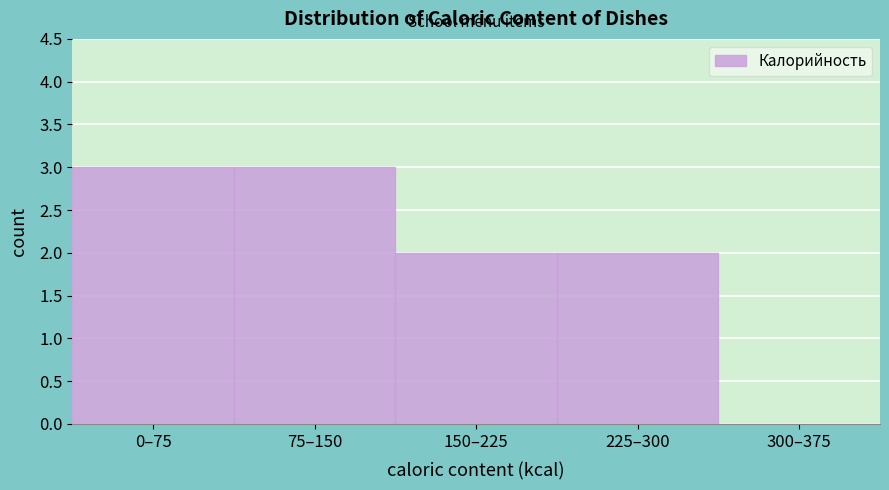

Reading left to right, list all the values displayed in this chart.

0–75=3	75–150=3	150–225=2	225–300=2	300–375=0